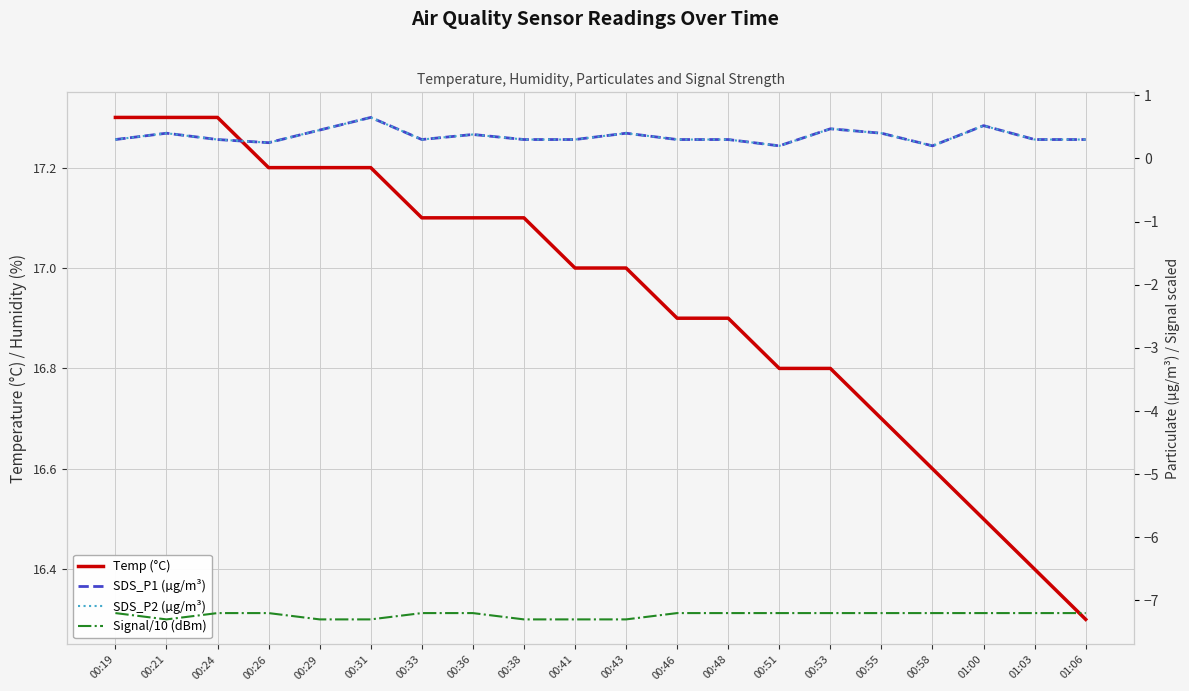

The Temp (°C) series shows 24.4 at 00:21. True or false?

False